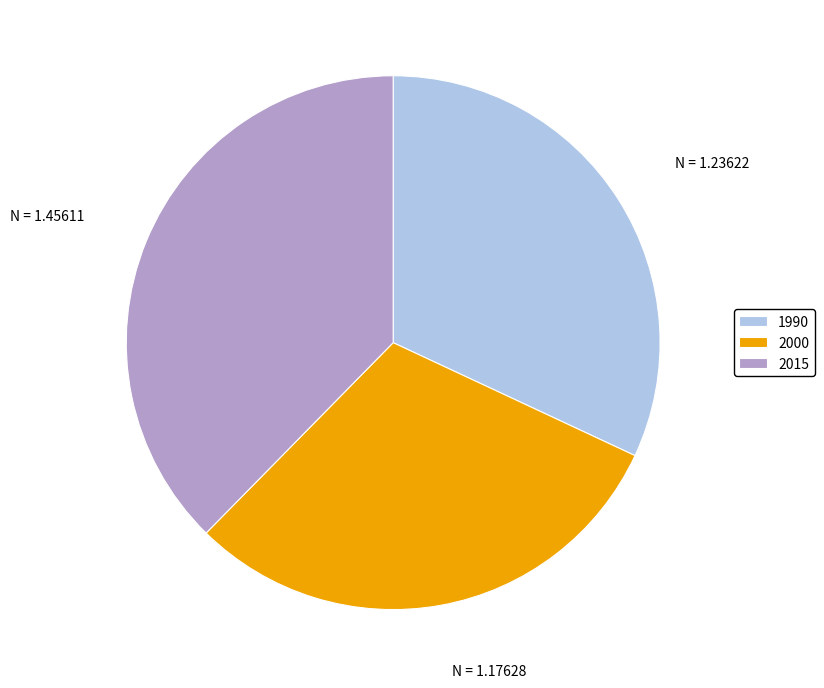

Between 2015 and 1990, which is larger?

2015